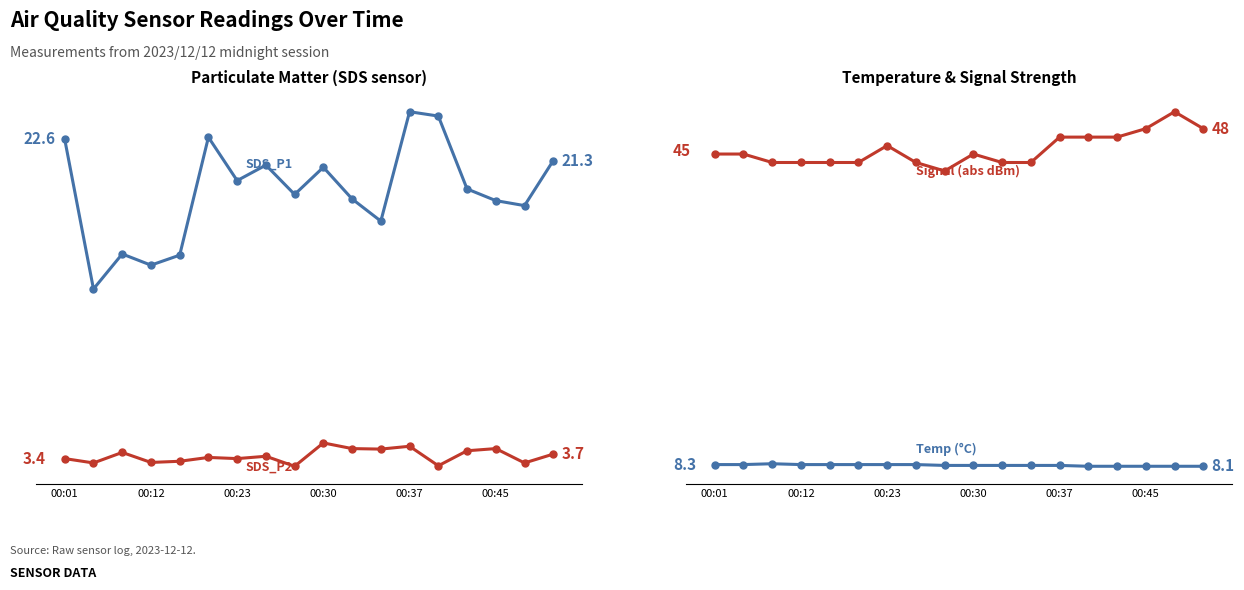

What is the average value of the SDS_P2 series?

3.6